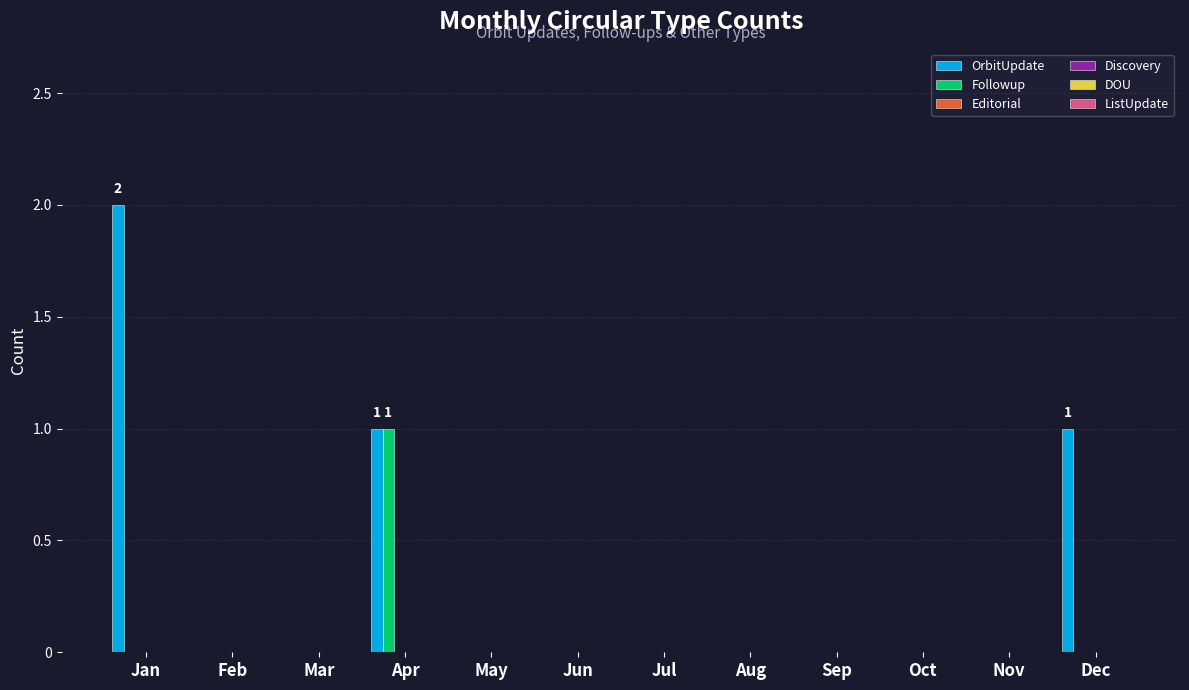

What is the sum of all OrbitUpdate values?

4